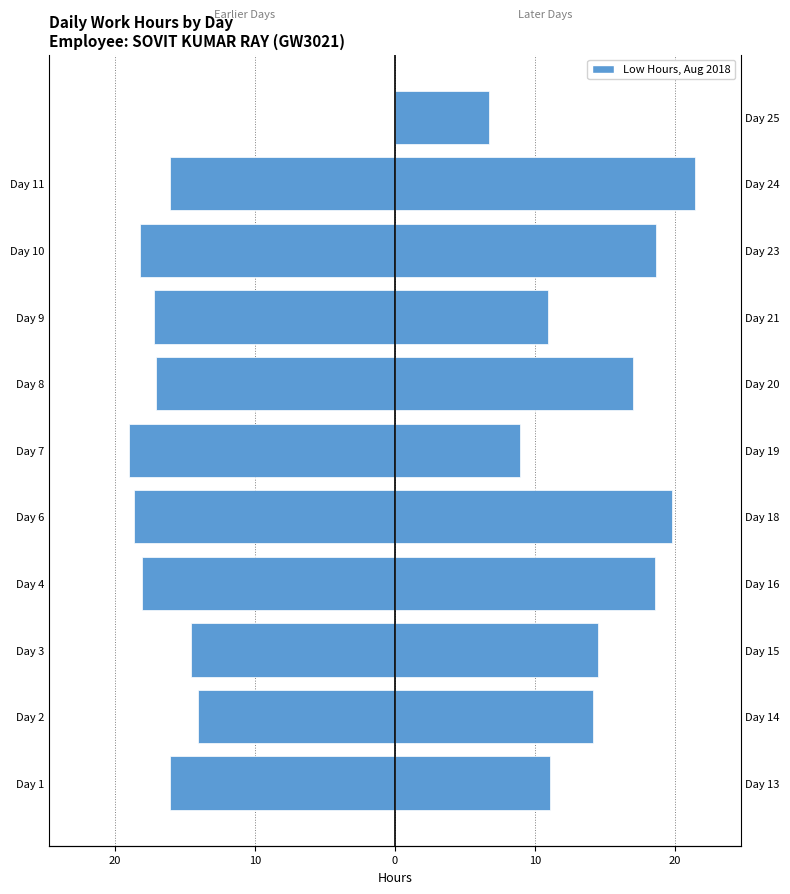

The Right (Days 11–25) series shows 29.4 at Day 4. True or false?

False